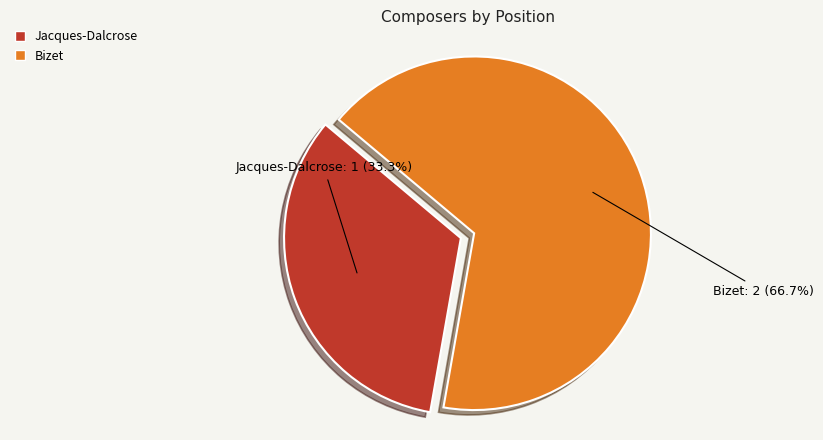

To the nearest percent, what is the difference between the largest and smallest slice percentages?

33%